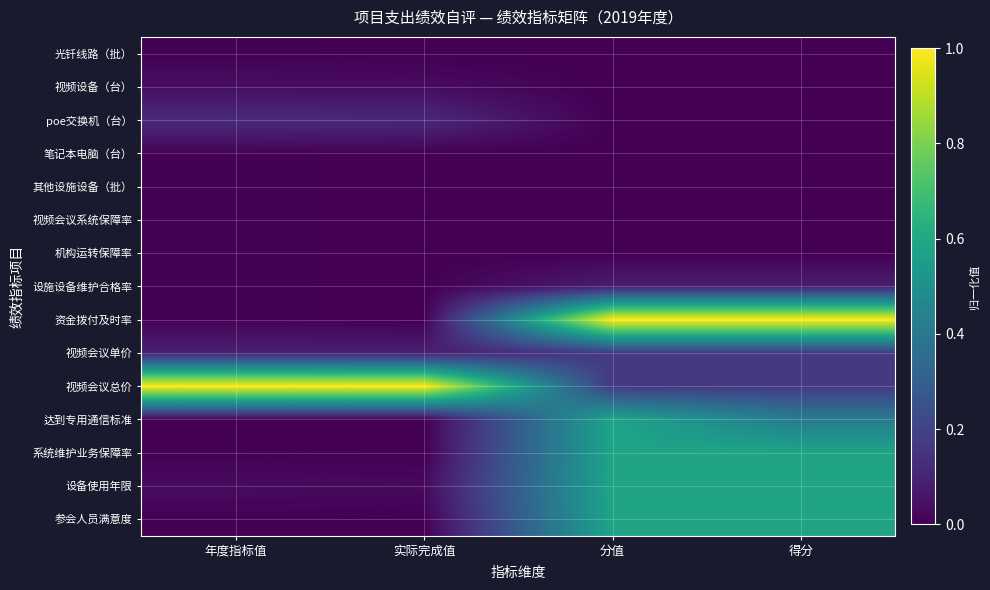

Between 年度指标值 and 分值, which series saw the biggest shift?

资金拨付及时率